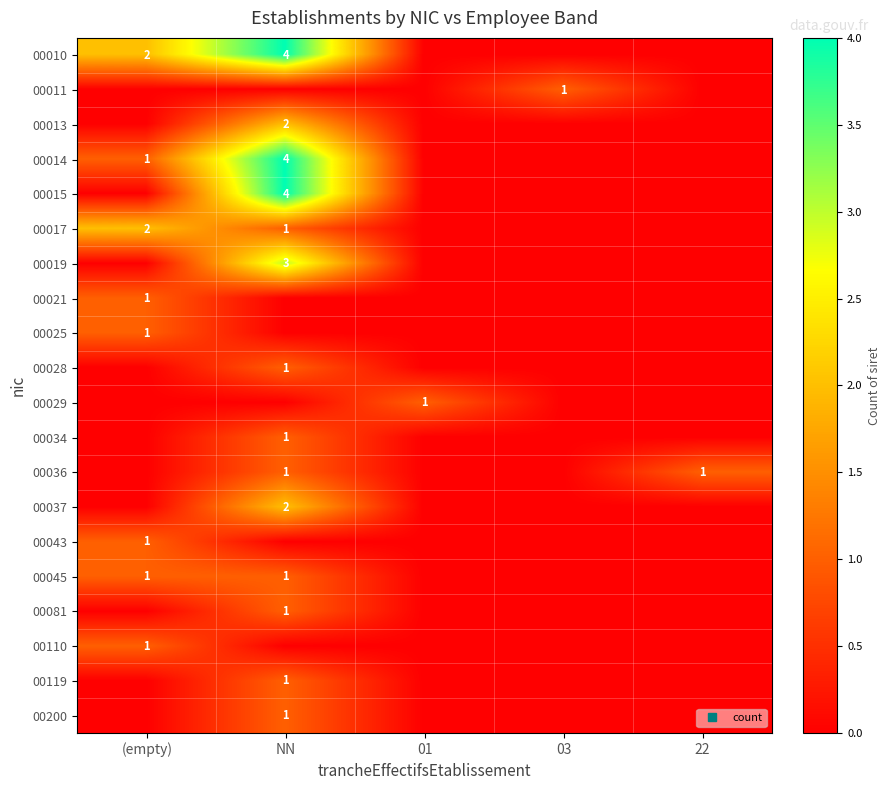

What is the total value across all series at 01?

1